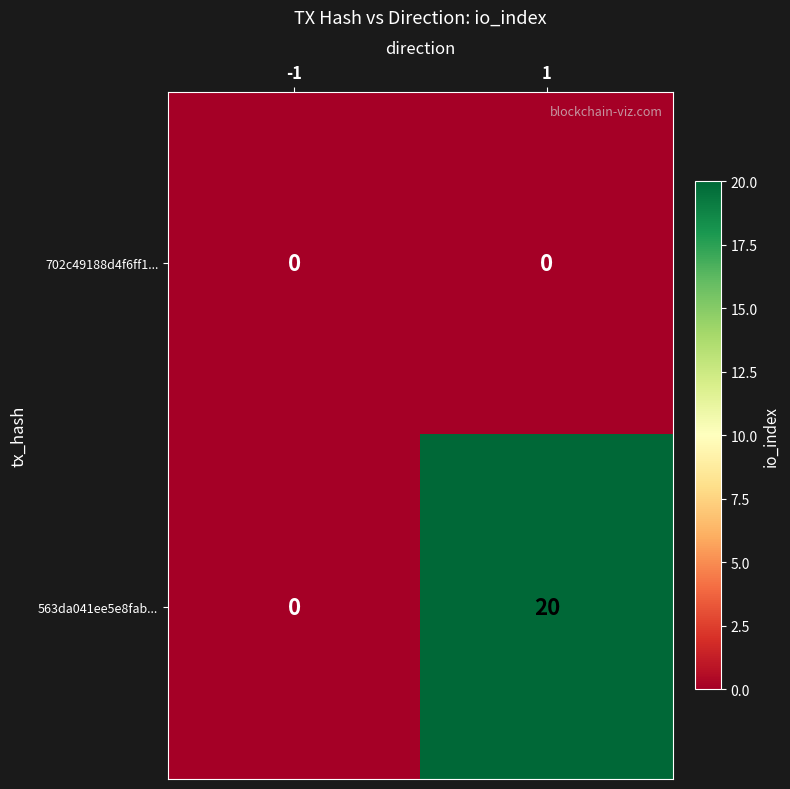

At how many categories does at least one series exceed 5?

1